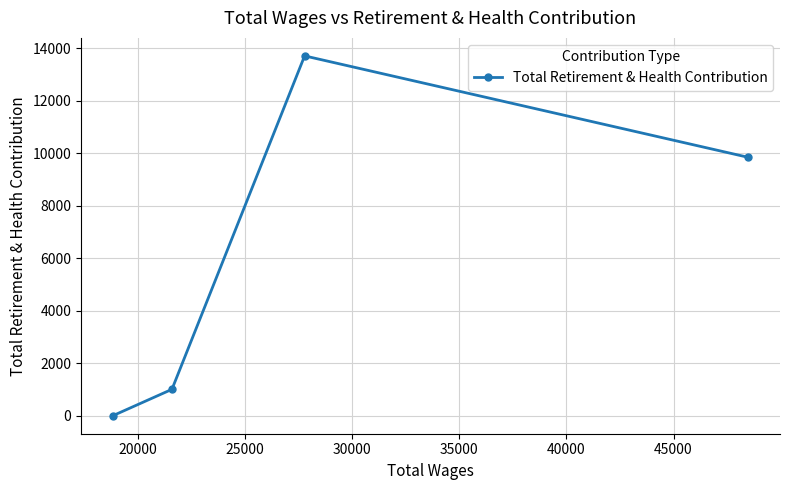

What is the difference between the maximum and minimum values?

13710